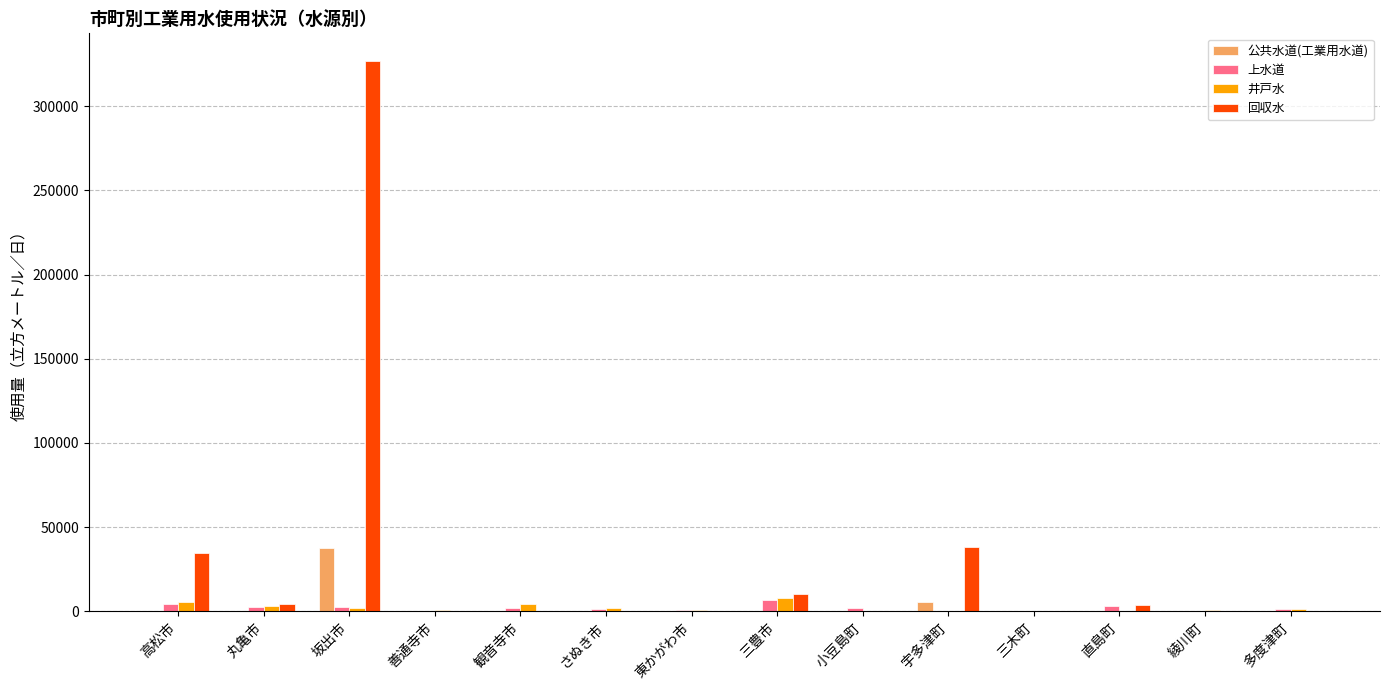

At which category is the sum across all series the highest?

坂出市